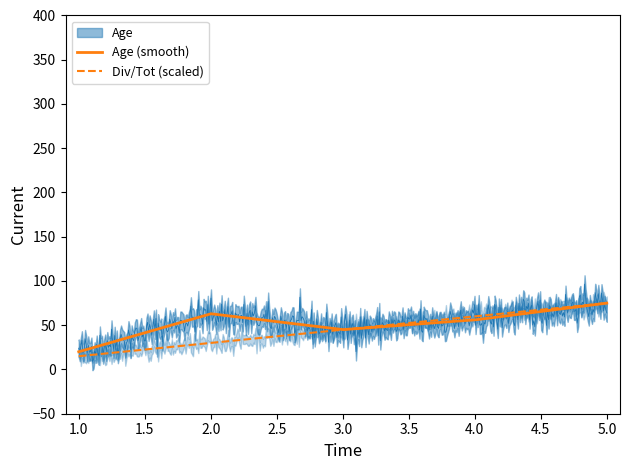

What value does the Age series have at 3?

45